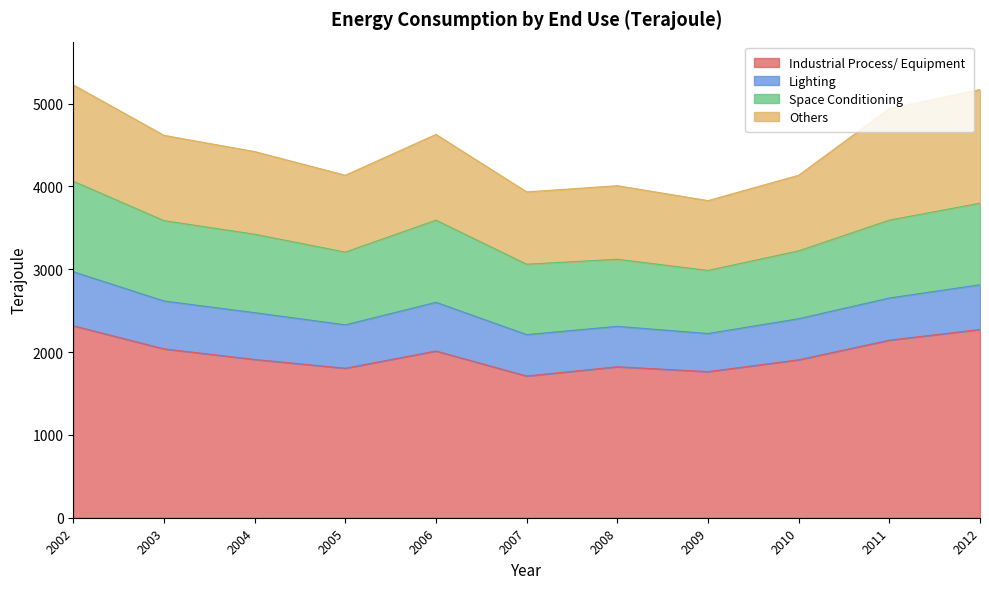

At which label does Others first exceed 998?

2002